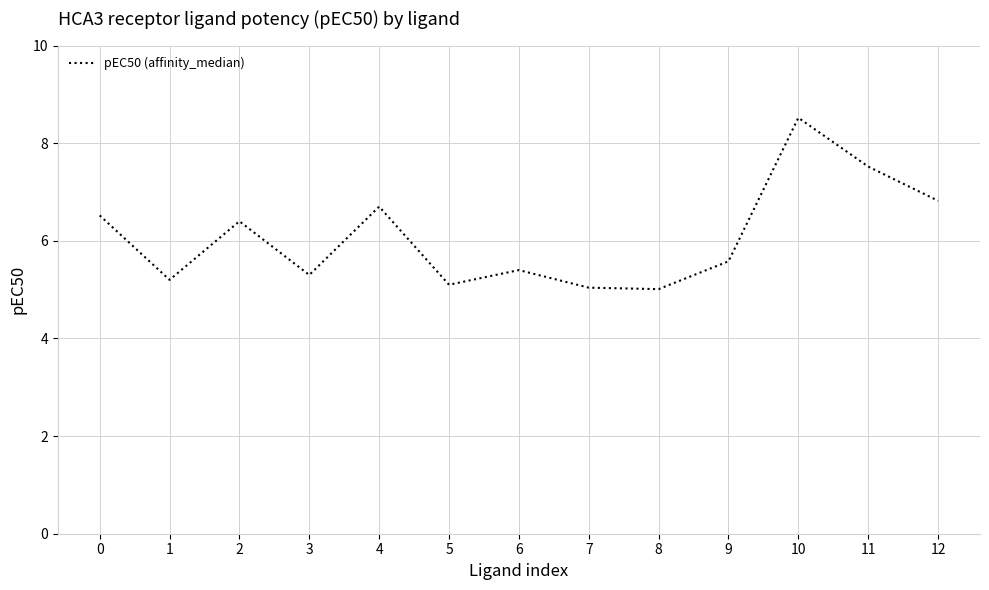

True or false: the data shows 7.7 at 3.

False